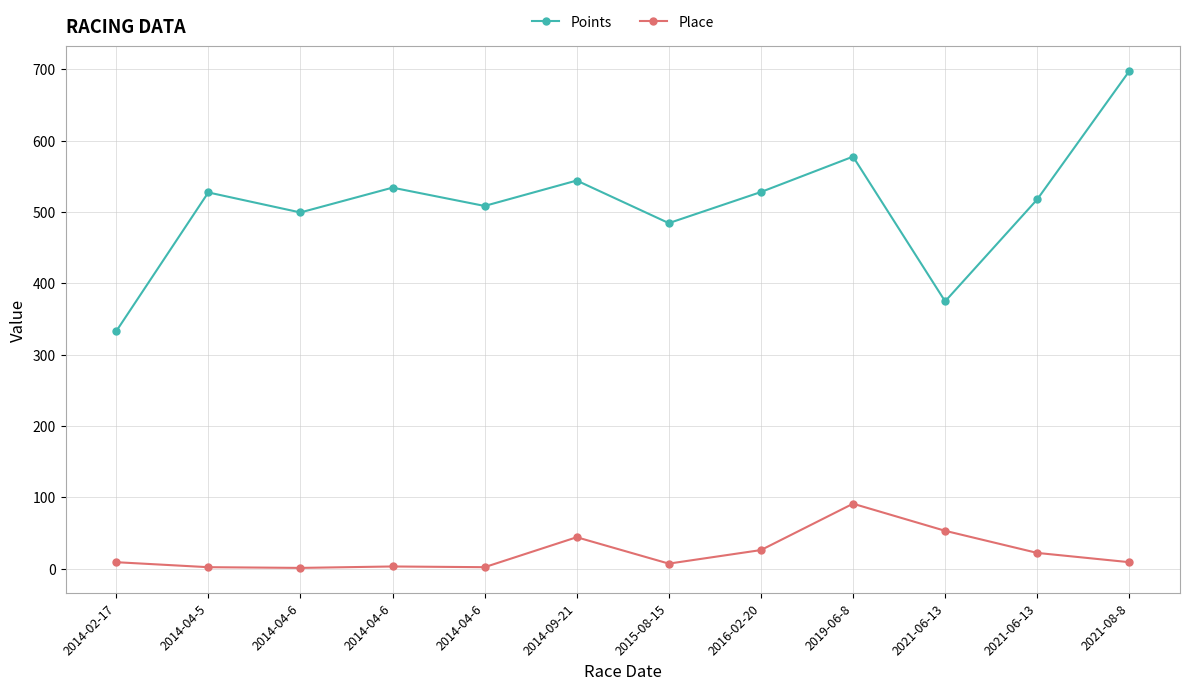

Which category has the highest value across all series?

2021-08-8